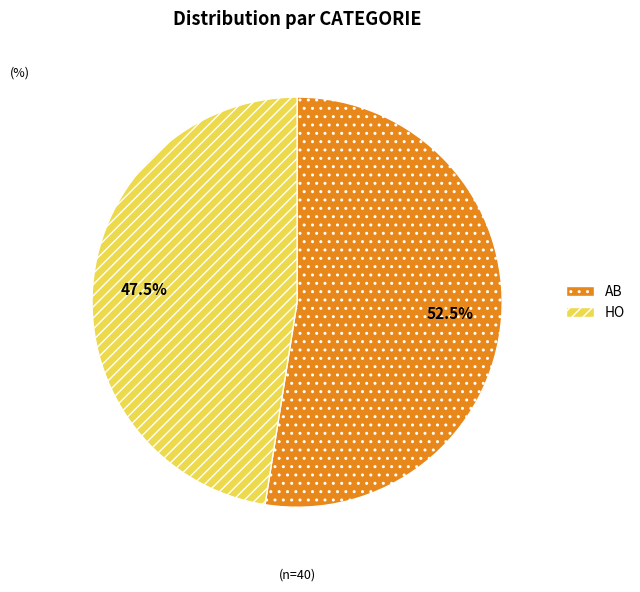

Do AB and HO together represent more than half of the pie?

Yes